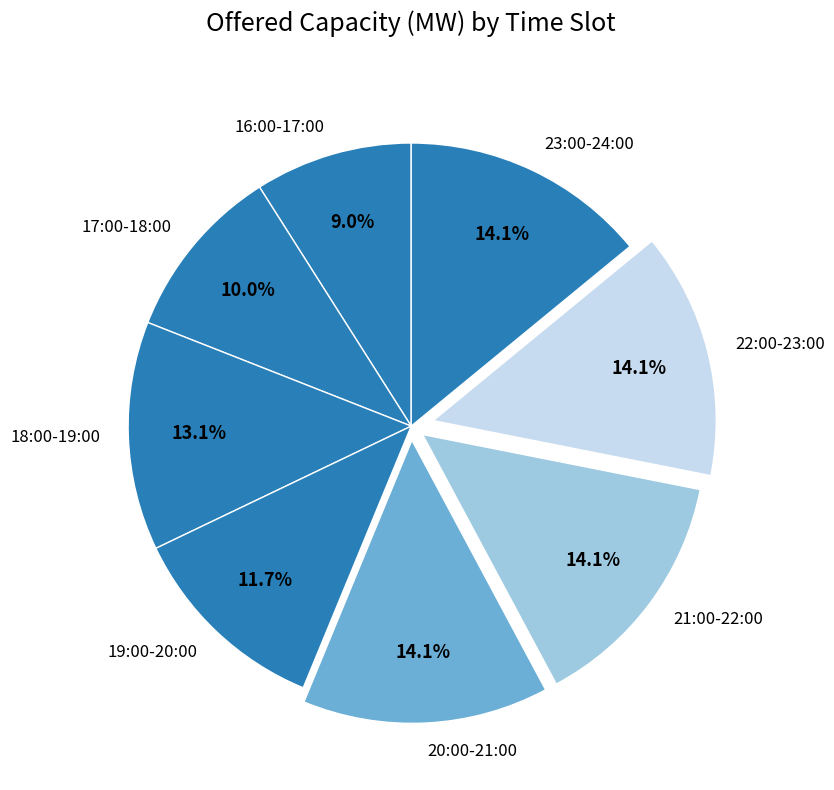

Does 22:00-23:00 represent more than half of the total?

No